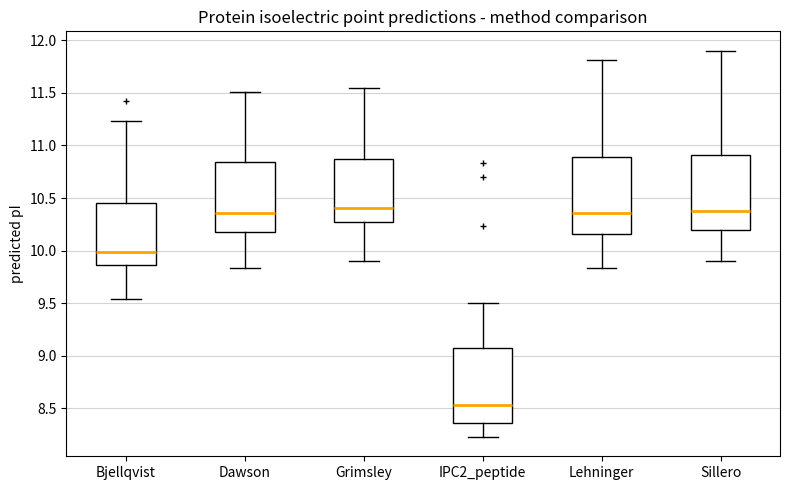

Which box has the lowest median line?

IPC2_peptide